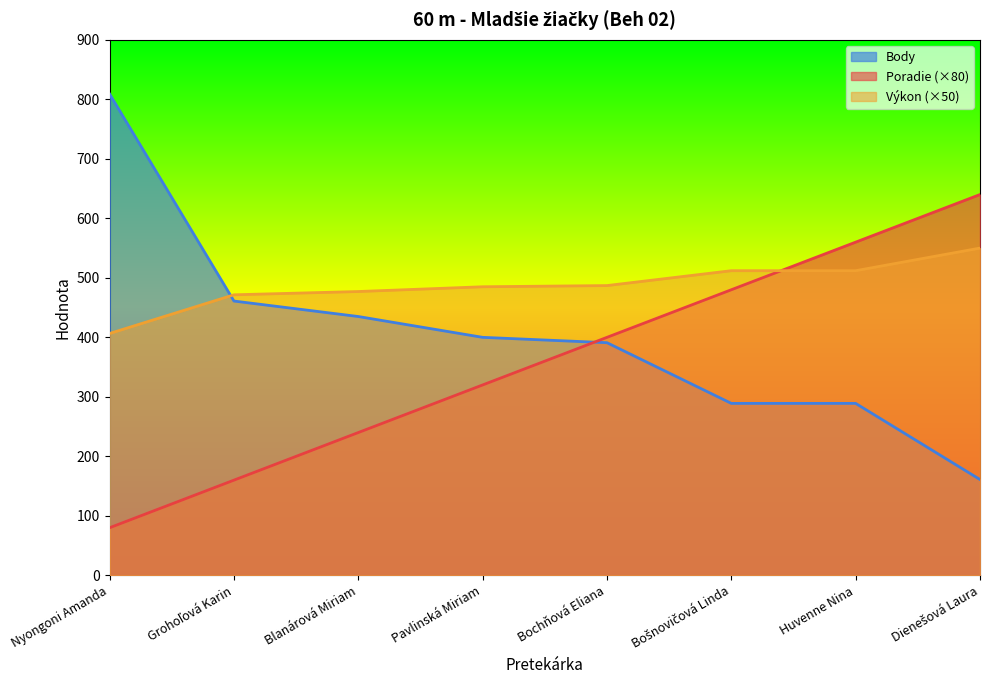

What is the value of the Poradie point at the 4th from the left?

320.0